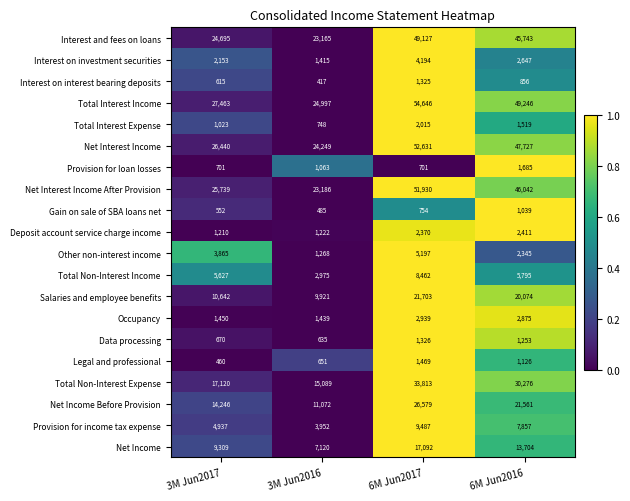

What is the sum of the Data processing values at 3M Jun2016 and 6M Jun2017?

1961